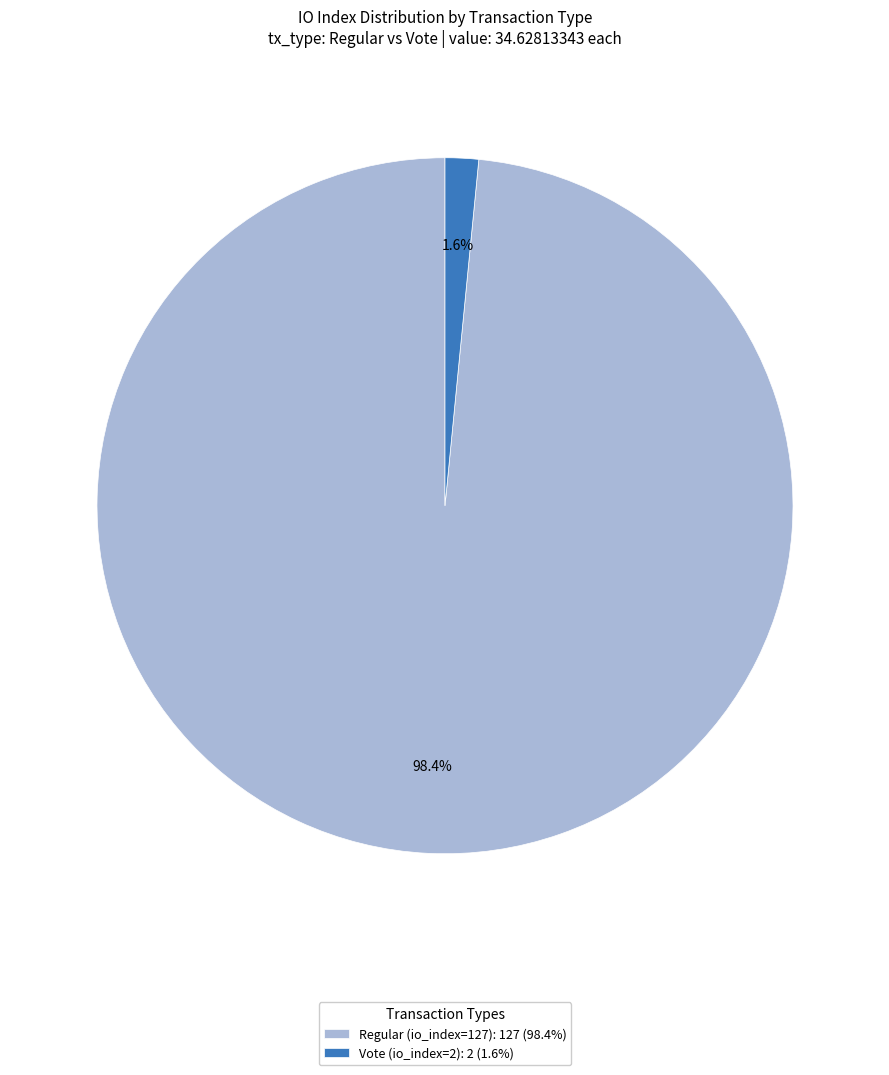

True or false: Vote (io_index=2) accounts for 2% of the total.

True